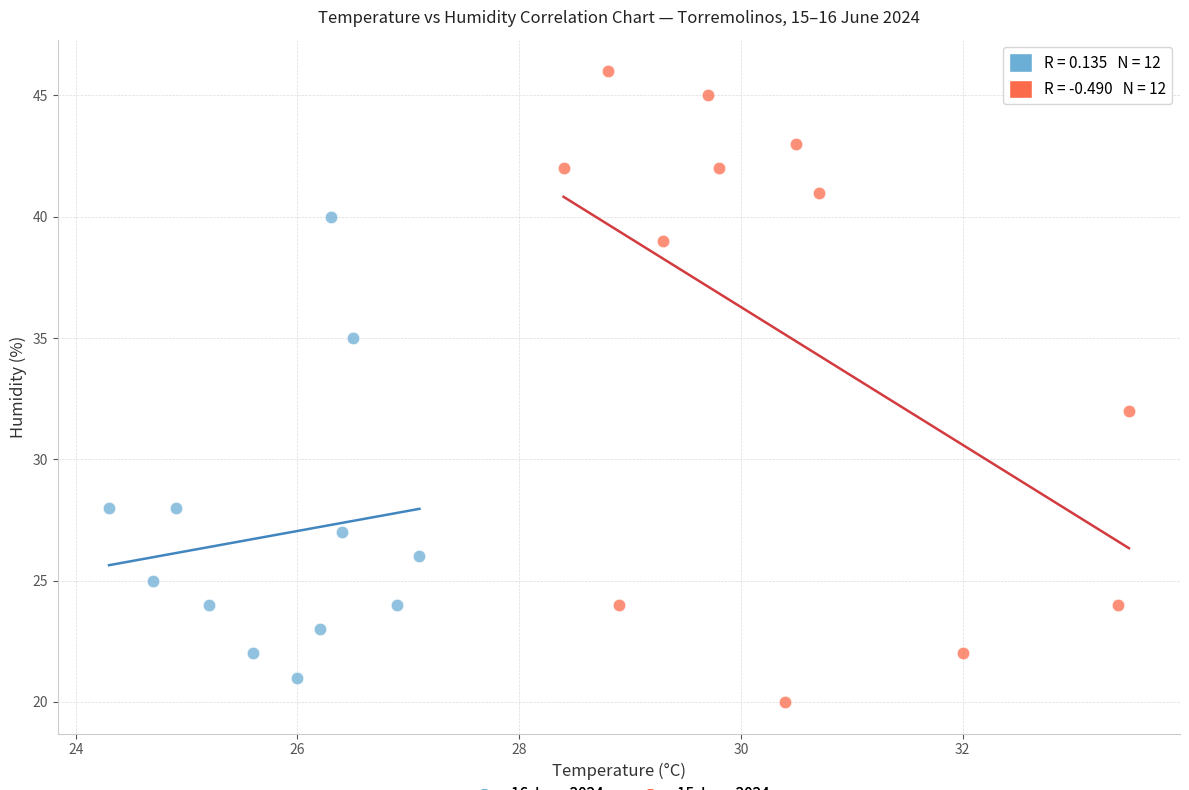

Which series has the largest Y range (max minus min)?

15 June 2024